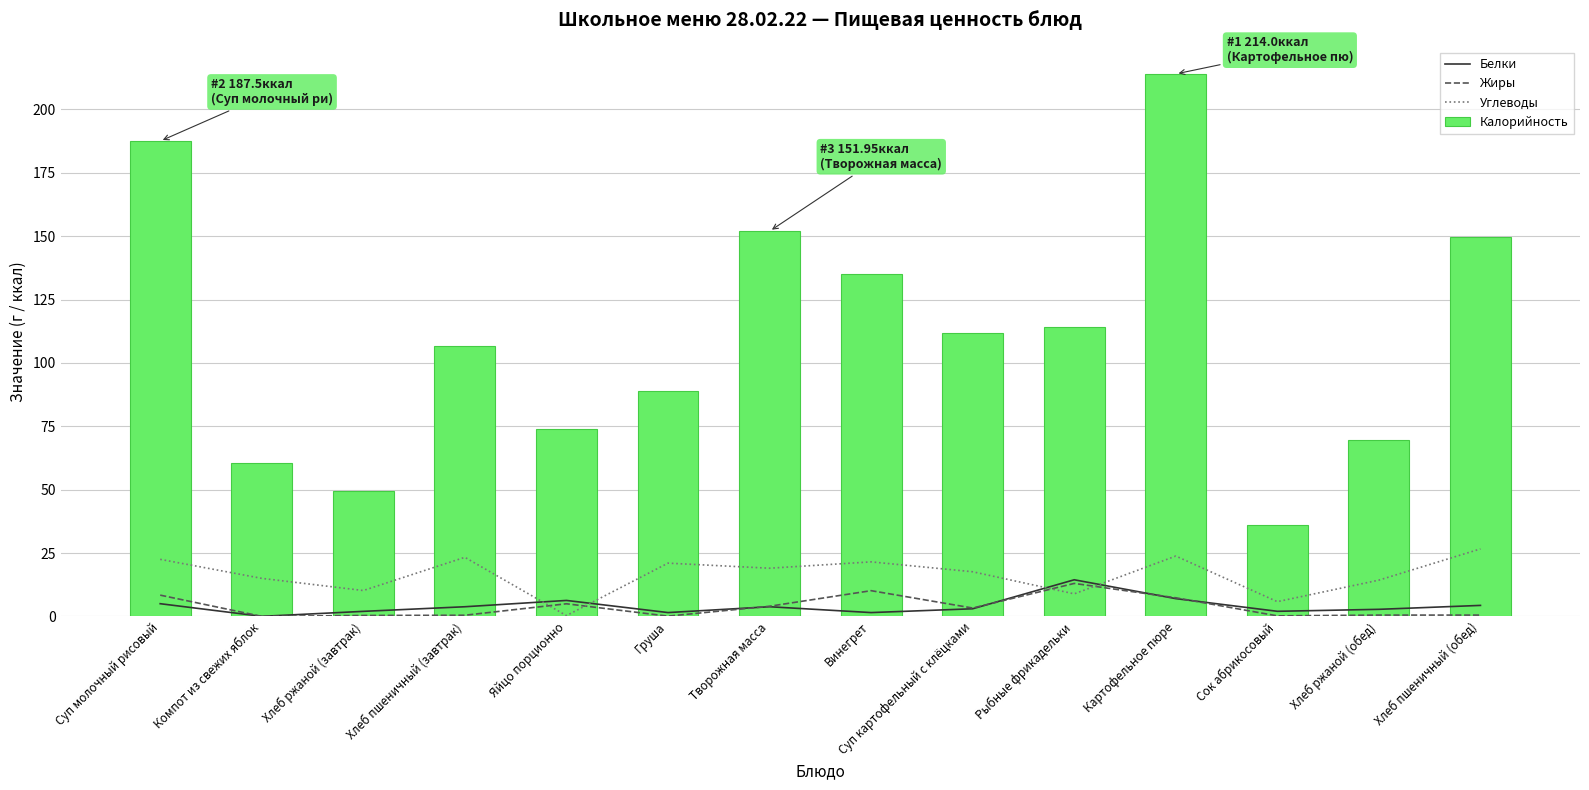

Which series has the widest spread of values?

Калорийность